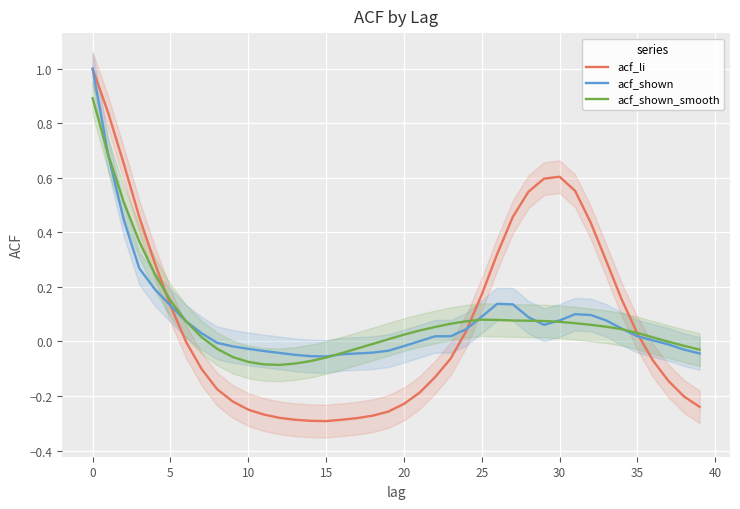

The acf_li series shows -0.1 at 37. True or false?

True